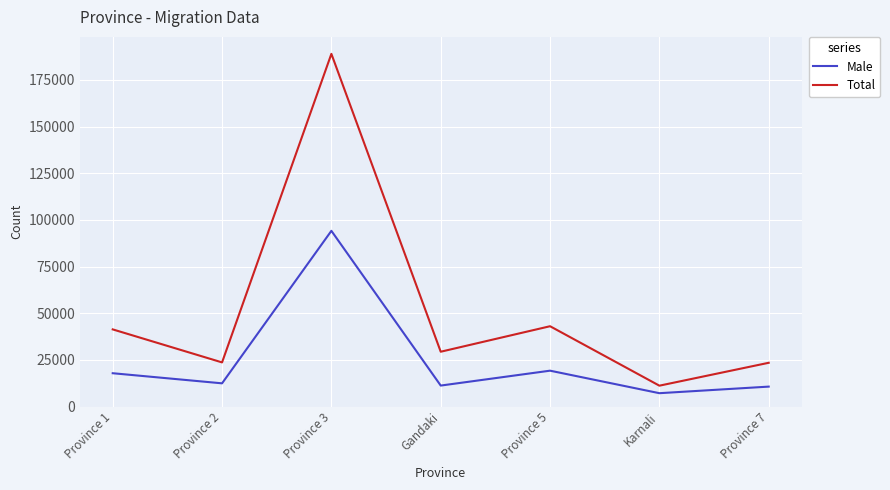

At how many categories does at least one series exceed 139872?

1